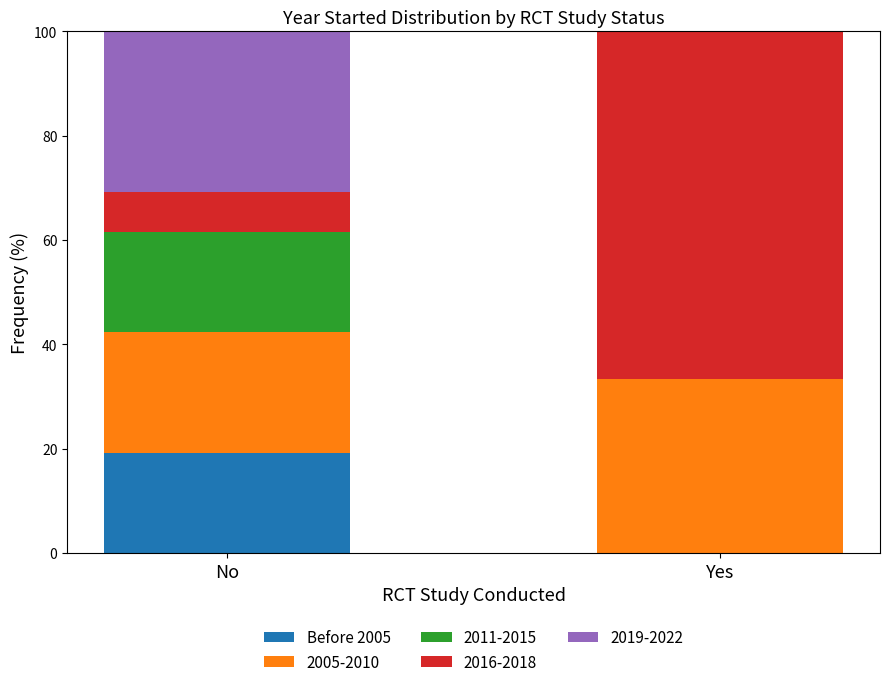

Reading left to right, what are the values for Before 2005?

No=19.2	Yes=0.0